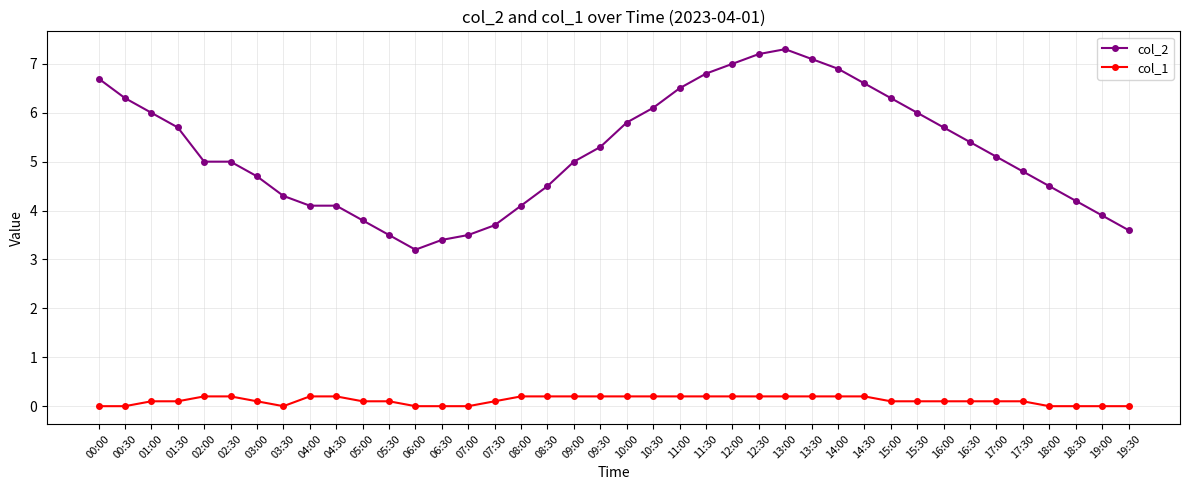

List the series in order of their overall mean, lowest first.

col_1, col_2